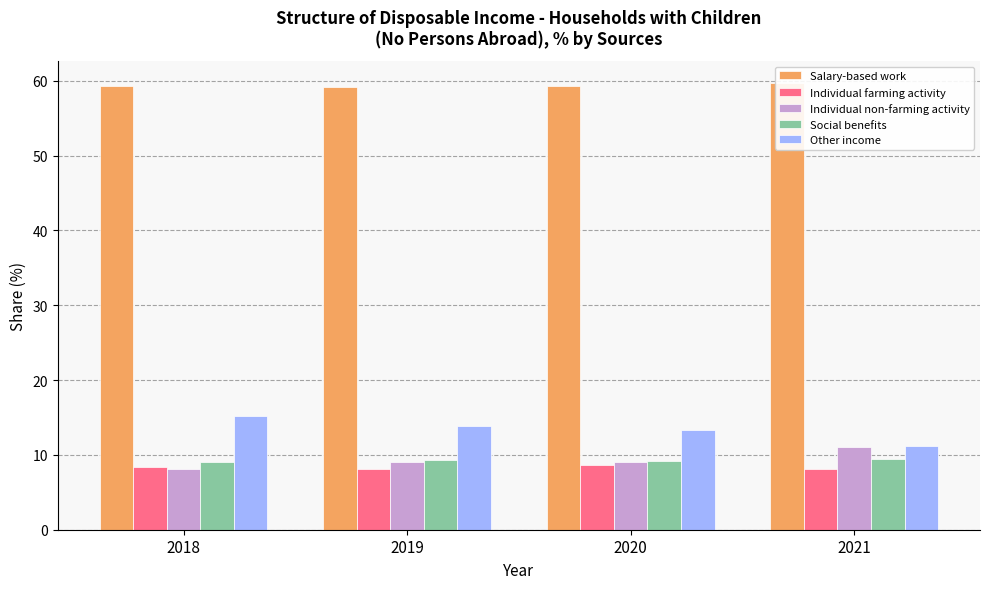

At which label is Social benefits closest to 9?

2018